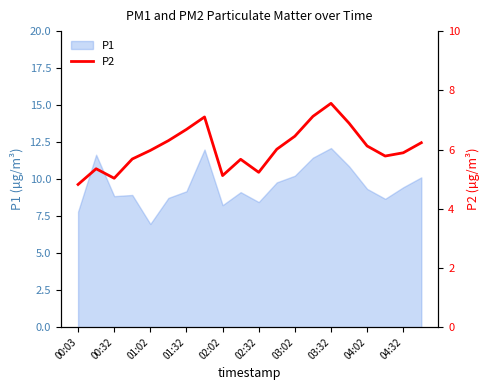

The value of P1 at 04:02 is 9.3. True or false?

True